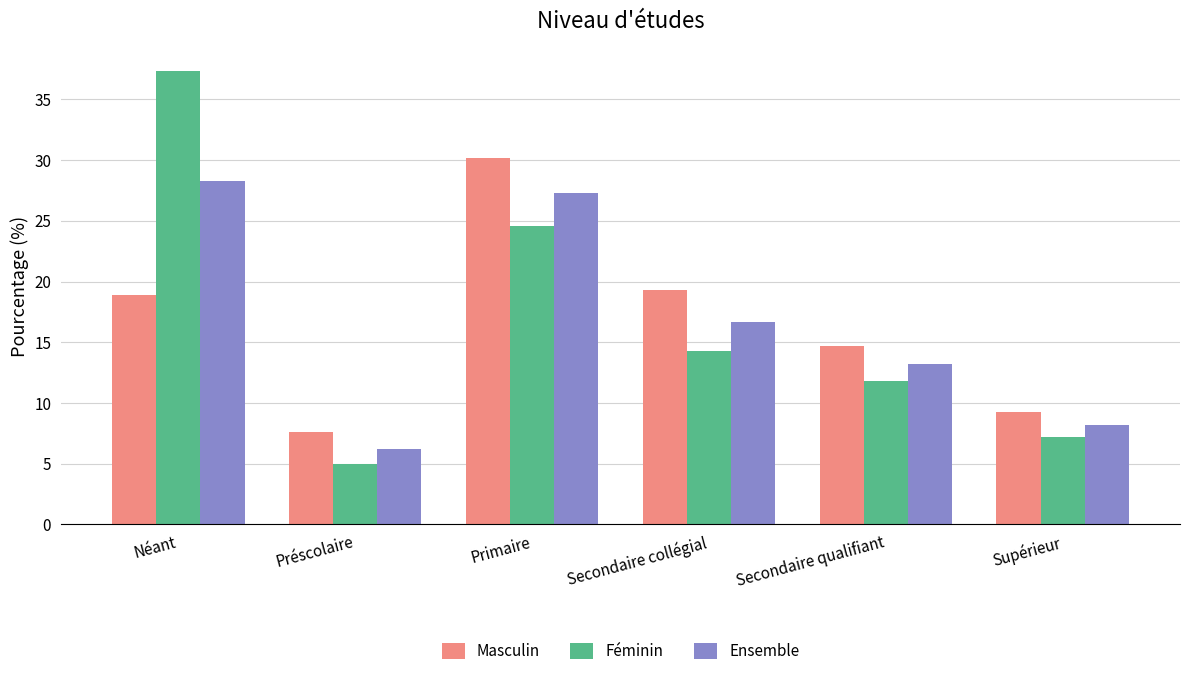

Reading left to right, transcribe all the data shown in this chart.

Masculin: Néant=18.9	Préscolaire=7.6	Primaire=30.2	Secondaire collégial=19.3	Secondaire qualifiant=14.7	Supérieur=9.3
Féminin: Néant=37.3	Préscolaire=5.0	Primaire=24.6	Secondaire collégial=14.3	Secondaire qualifiant=11.8	Supérieur=7.2
Ensemble: Néant=28.3	Préscolaire=6.2	Primaire=27.3	Secondaire collégial=16.7	Secondaire qualifiant=13.2	Supérieur=8.2